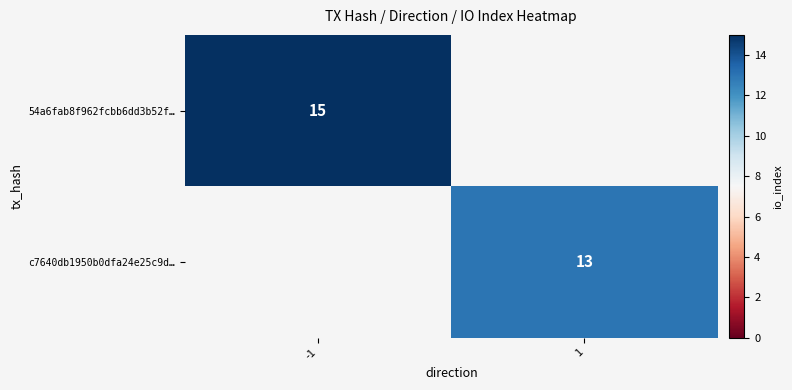

How many data points does each series have?

2